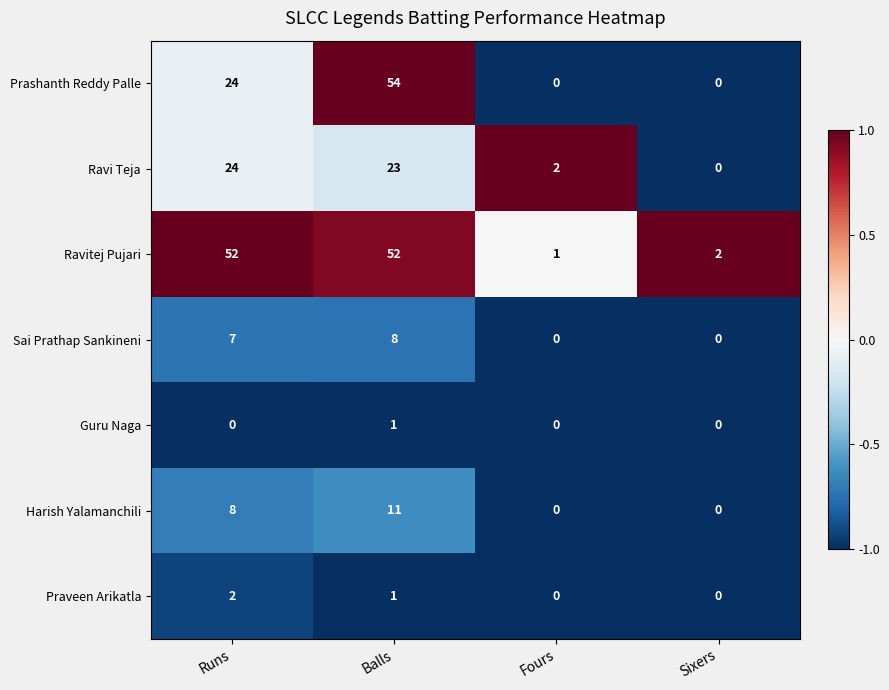

What is the spread (max minus min) of values at Runs?

52